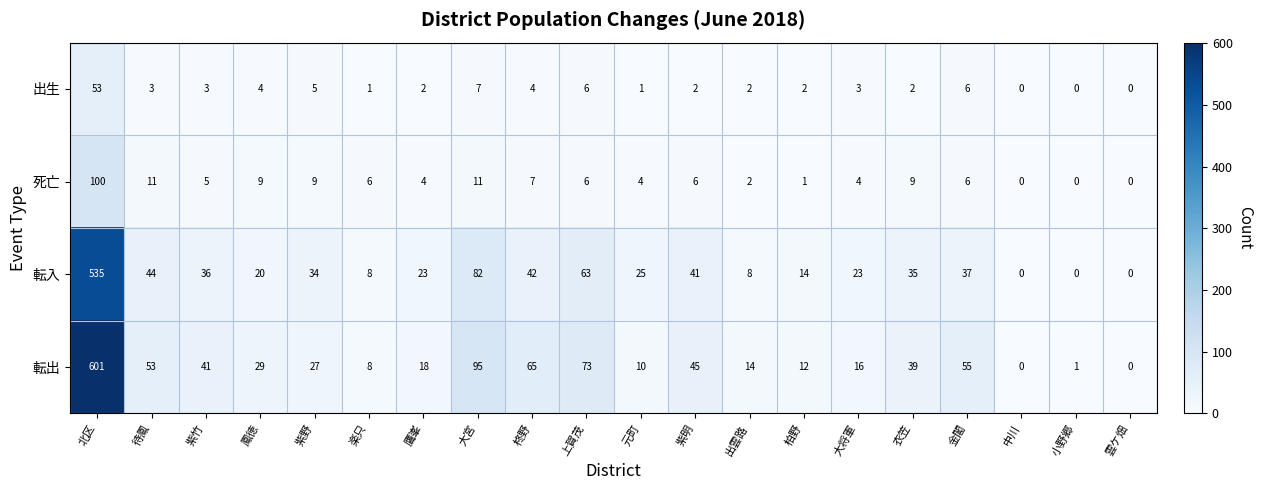

What is the difference between the 転入 values at 紫明 and 紫野?

7